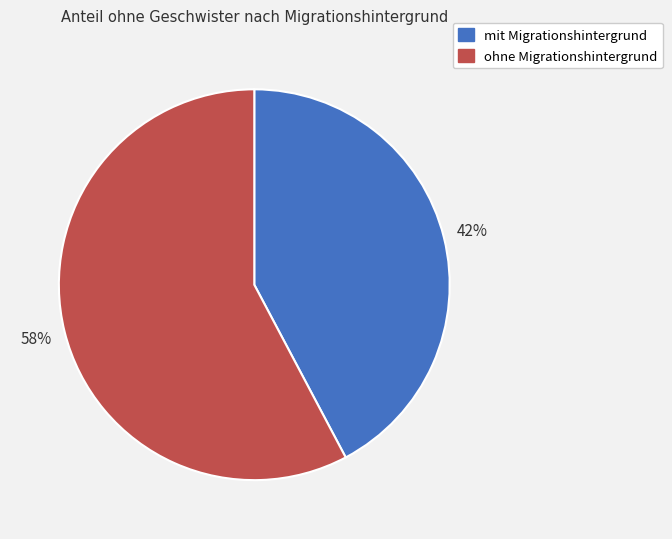

Which slice is the largest?

ohne Migrationshintergrund